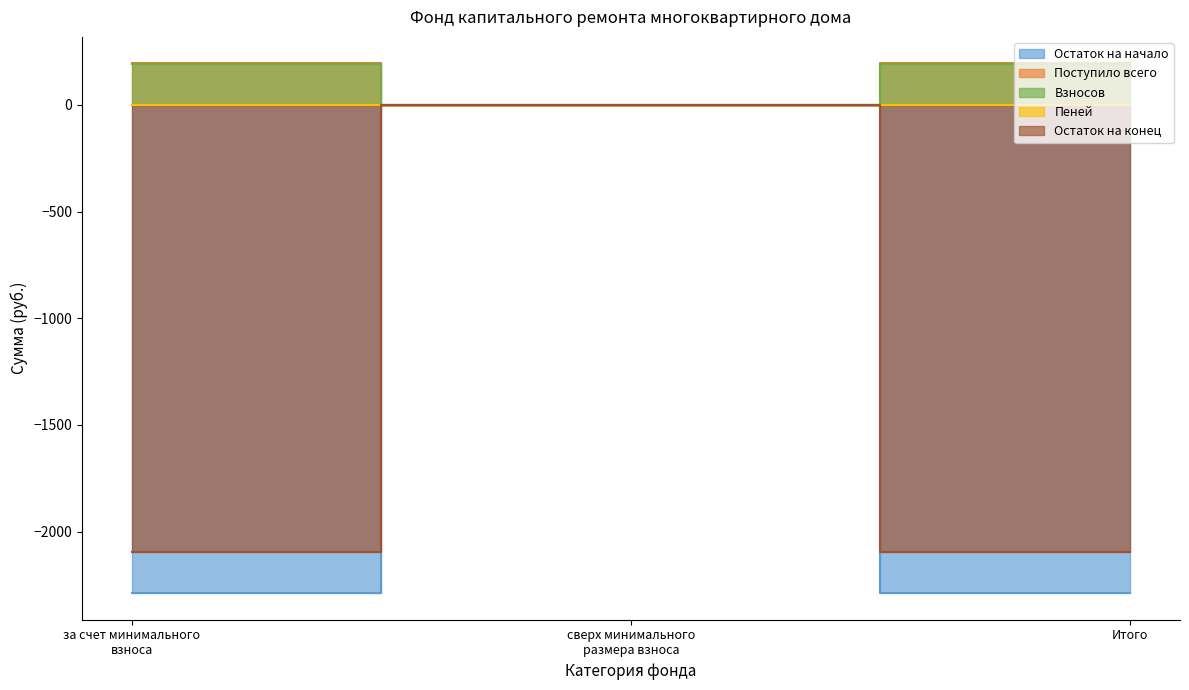

What is the spread (max minus min) of values at за счет минимального взноса?

2483.3